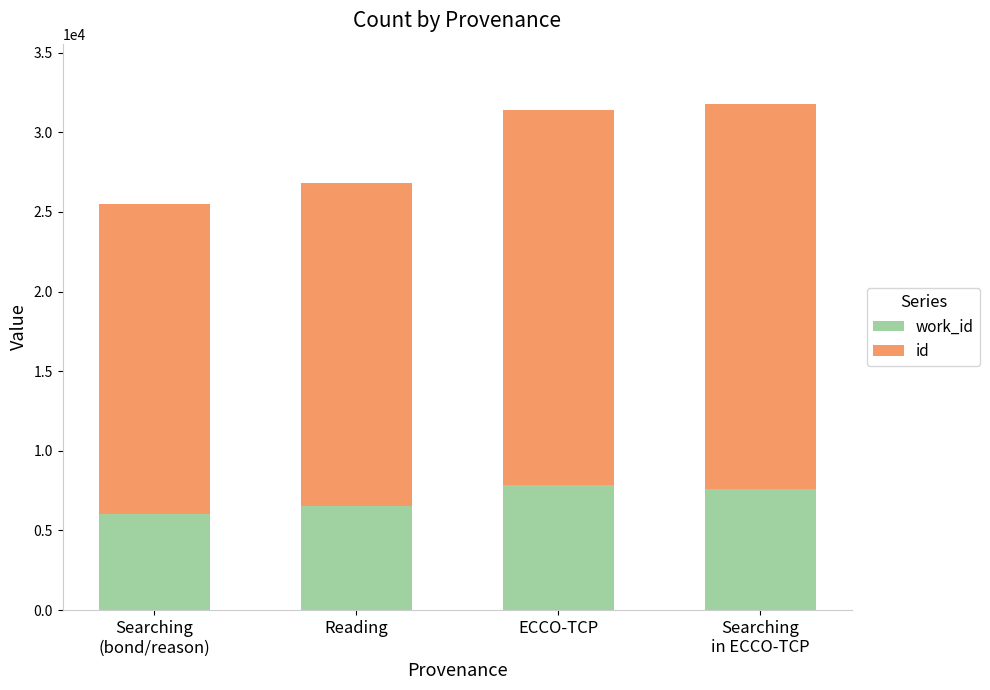

Rank the series by their average value, from highest to lowest.

id, work_id